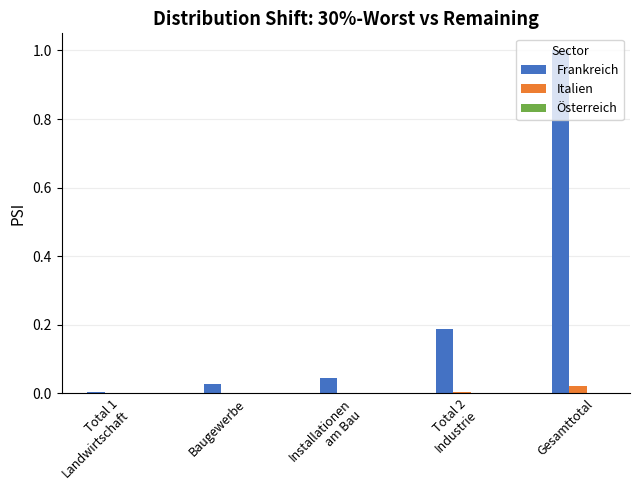

At which category is the sum across all series the highest?

Gesamttotal